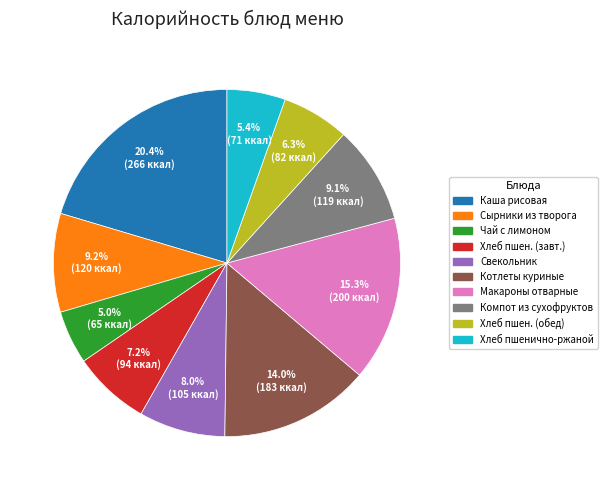

Is there a majority slice in this chart?

No